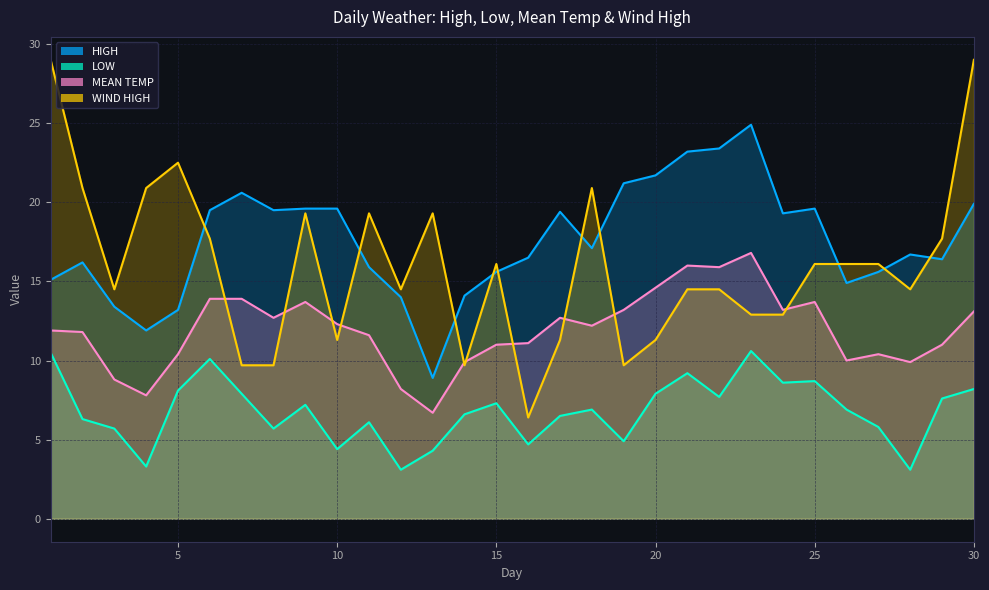

What is the greatest value displayed?

29.0